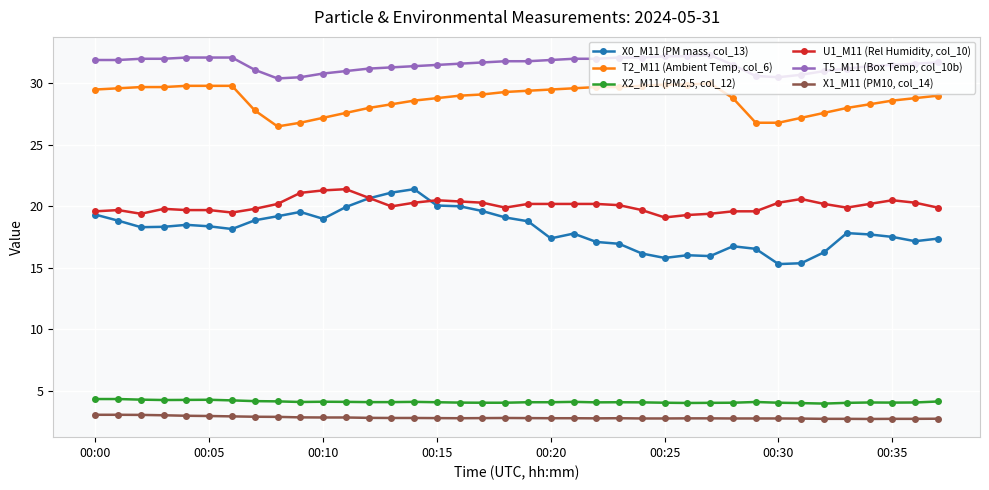

Which series has the largest total across all categories?

T5_M11 (Box Temp, col_10b)